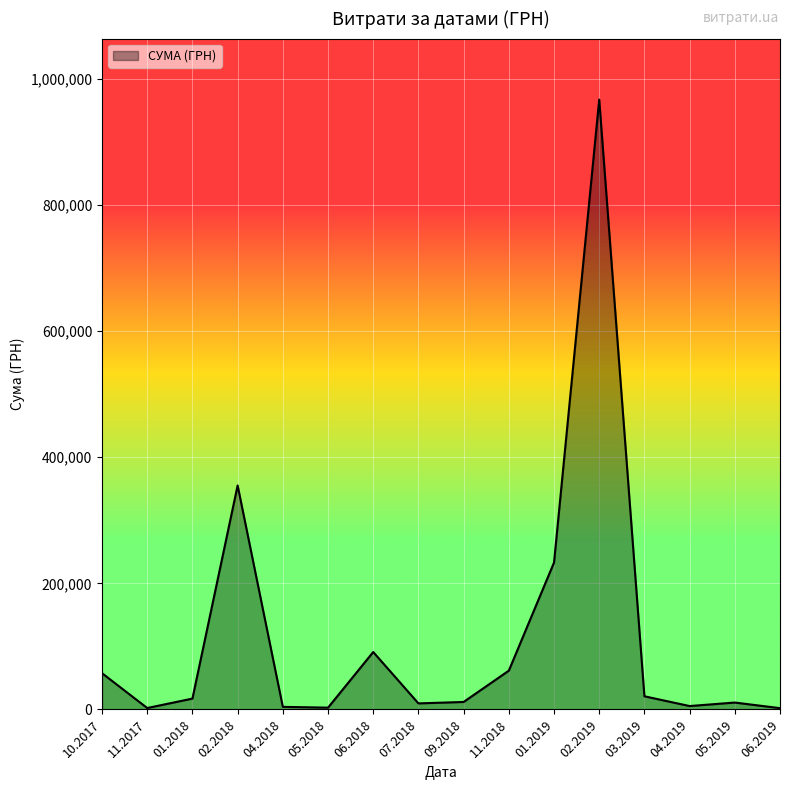

True or false: there are more than 1 points higher than both neighbors.

True